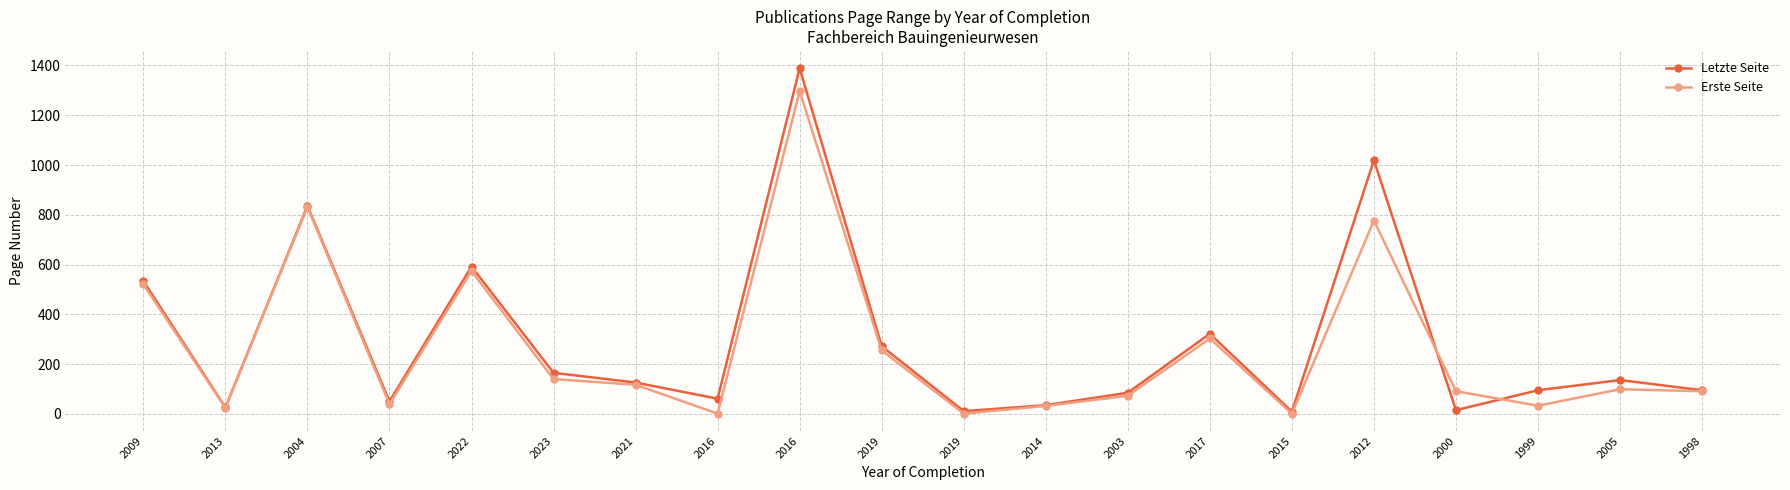

List the labels in order of Erste Seite value, smallest first.

2016, 2019, 2015, 2013, 2014, 1999, 2007, 2003, 2000, 1998, 2005, 2021, 2023, 2019, 2017, 2009, 2022, 2012, 2004, 2016